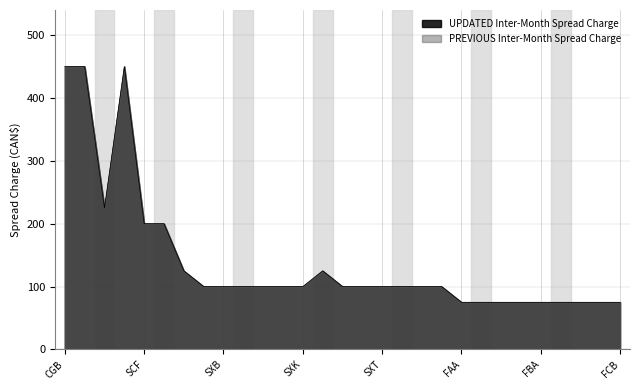

What is the minimum value shown in the chart?

75